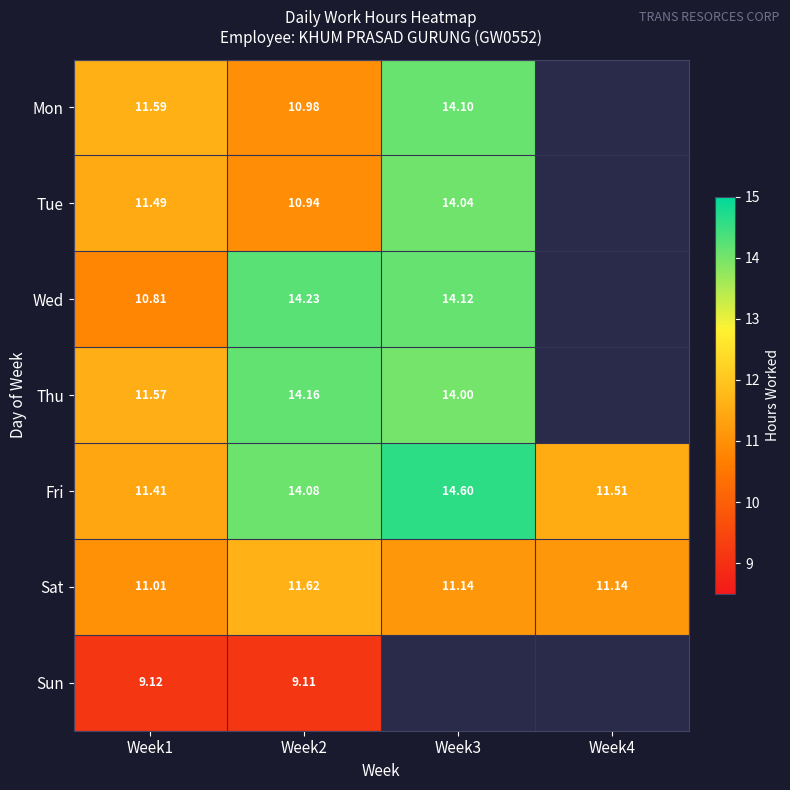

What is the total value across all series at Week2?

85.1